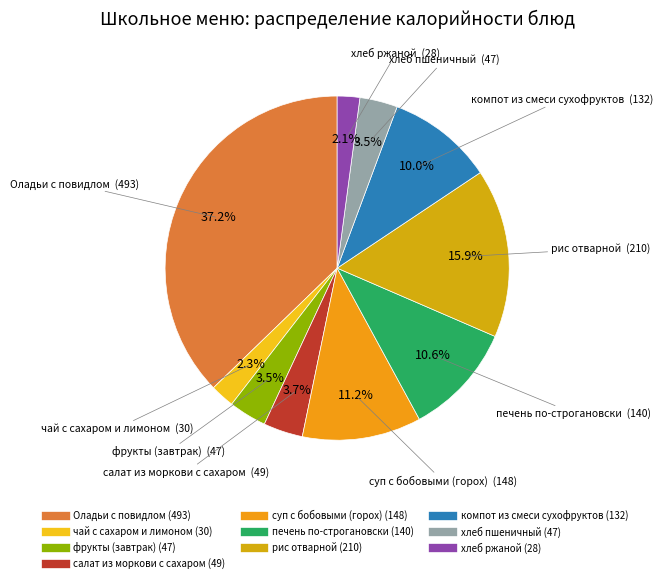

What is the ratio of the value at хлеб пшеничный to the value at Оладьи с повидлом?

0.1